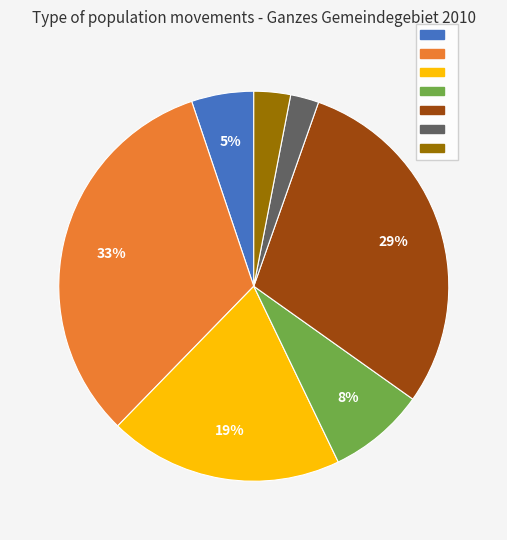

To the nearest percent, what is the average slice percentage?

14%